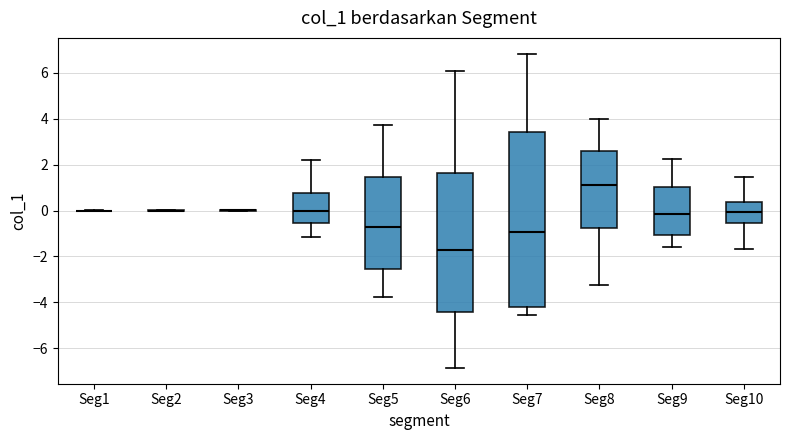

Comparing the boxes themselves (not the whiskers), which one is the tallest?

Seg7